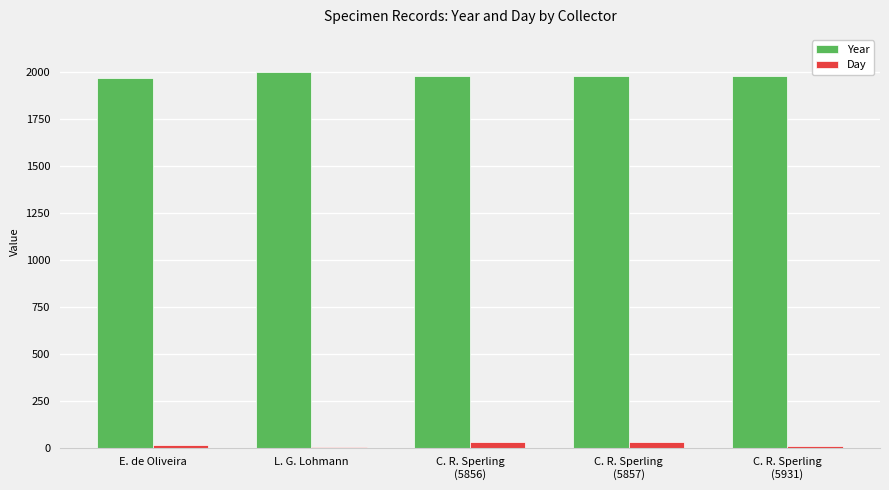

Are the bars horizontal?

No